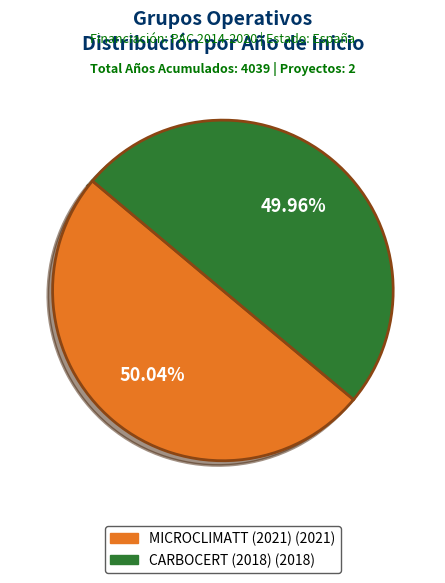

What percentage is the MICROCLIMATT (2021) slice, to the nearest percent?

50%